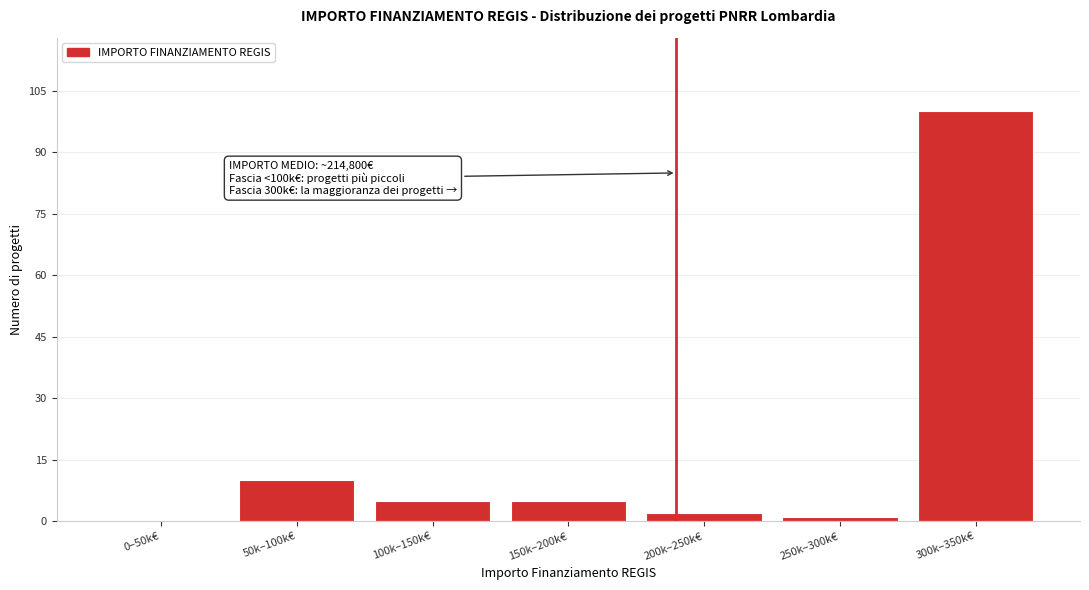

Reading left to right, extract all data points from this chart.

0–50k€=0	50k–100k€=10	100k–150k€=5	150k–200k€=5	200k–250k€=2	250k–300k€=1	300k–350k€=100